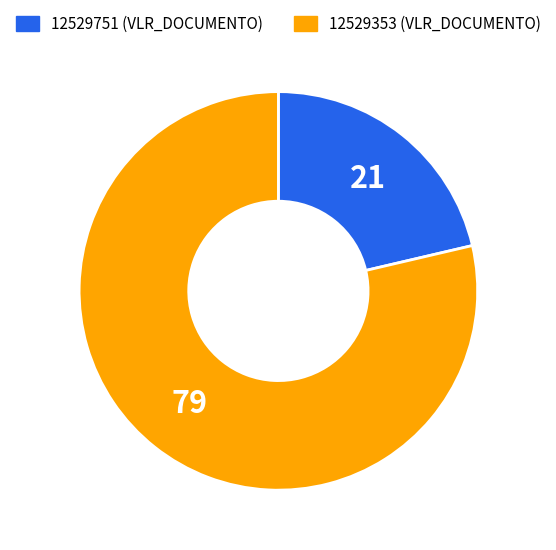

Is there any slice that represents more than half of the pie?

Yes